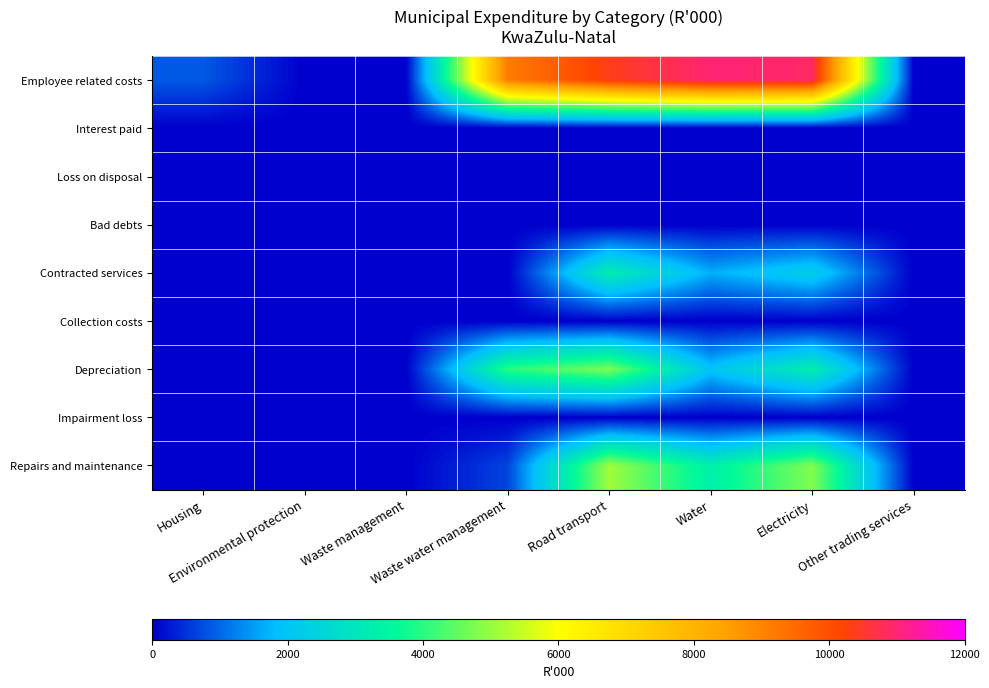

Reading right to left, extract all data points from this chart.

Employee related costs: Other trading services=0	Electricity=10907	Water=11006	Road transport=10366	Waste water management=9149	Waste management=0	Environmental protection=0	Housing=867
Interest paid: Other trading services=0	Electricity=0	Water=0	Road transport=0	Waste water management=0	Waste management=0	Environmental protection=0	Housing=0
Loss on disposal: Other trading services=0	Electricity=0	Water=0	Road transport=0	Waste water management=0	Waste management=0	Environmental protection=0	Housing=0
Bad debts: Other trading services=0	Electricity=0	Water=0	Road transport=0	Waste water management=0	Waste management=0	Environmental protection=0	Housing=0
Contracted services: Other trading services=0	Electricity=2256	Water=1671	Road transport=3242	Waste water management=0	Waste management=0	Environmental protection=0	Housing=0
Collection costs: Other trading services=0	Electricity=0	Water=0	Road transport=0	Waste water management=0	Waste management=0	Environmental protection=0	Housing=0
Depreciation: Other trading services=0	Electricity=3278	Water=1967	Road transport=4773	Waste water management=3987	Waste management=0	Environmental protection=0	Housing=0
Impairment loss: Other trading services=0	Electricity=0	Water=0	Road transport=0	Waste water management=0	Waste management=0	Environmental protection=0	Housing=0
Repairs and maintenance: Other trading services=0	Electricity=4818	Water=3300	Road transport=5094	Waste water management=670	Waste management=0	Environmental protection=0	Housing=0